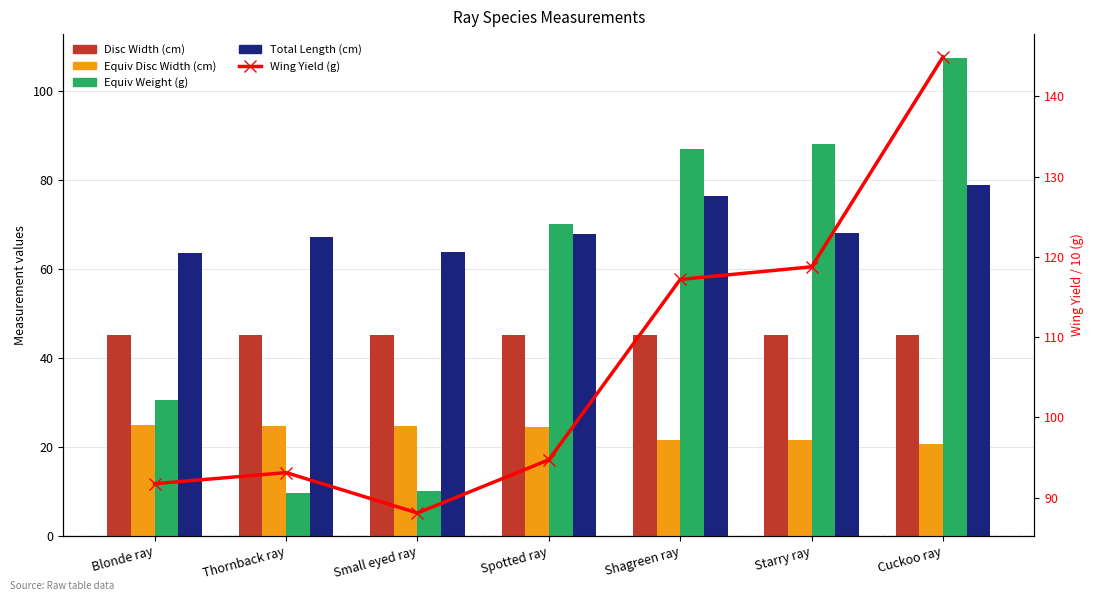

What is the spread (max minus min) of values at Small eyed ray?

78.0